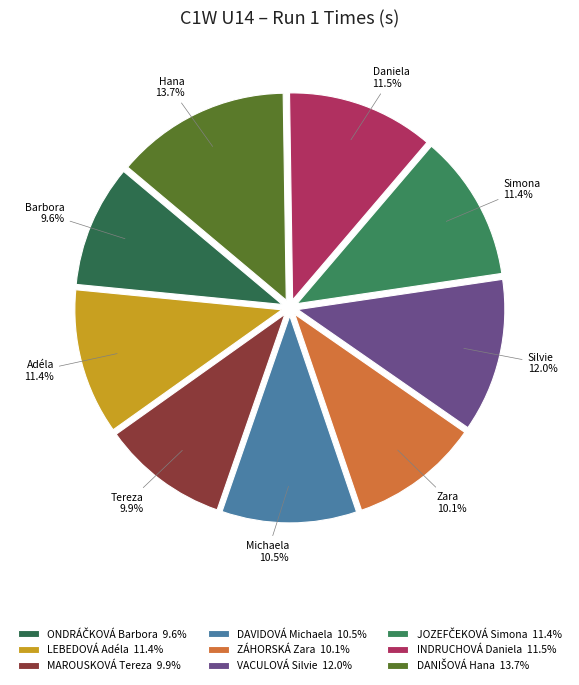

How many slices are in this pie chart?

9